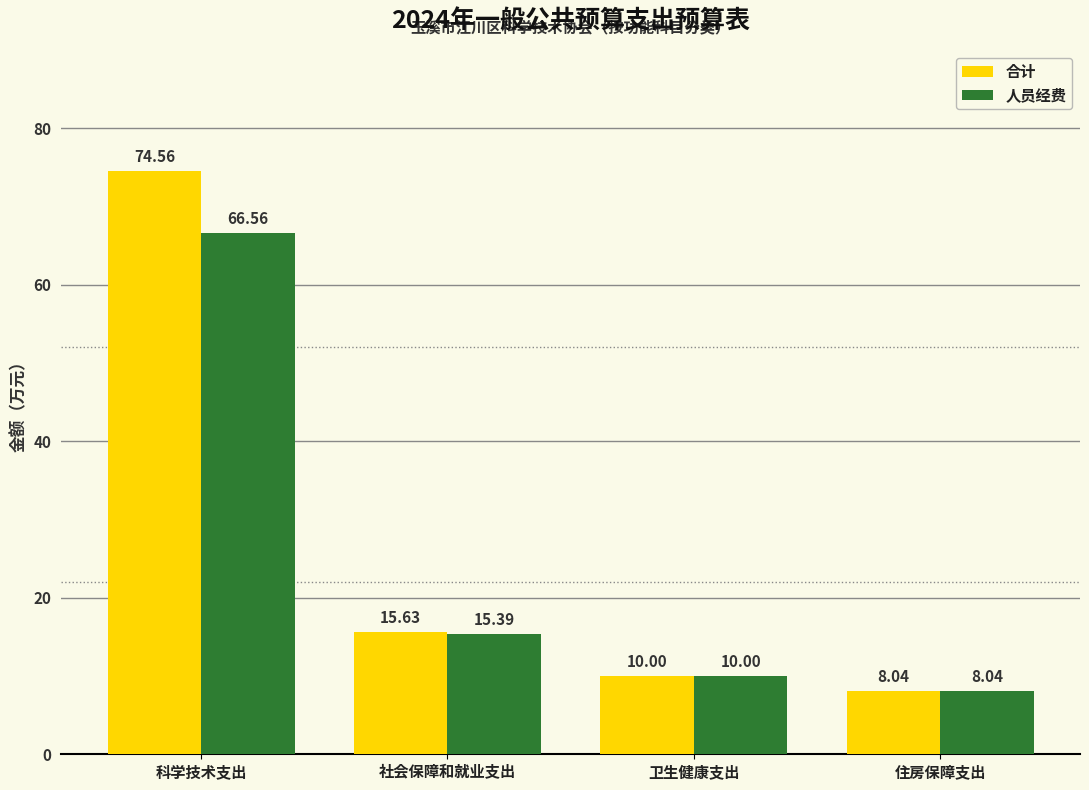

What is the difference between the 人员经费 values at 住房保障支出 and 社会保障和就业支出?

7.3